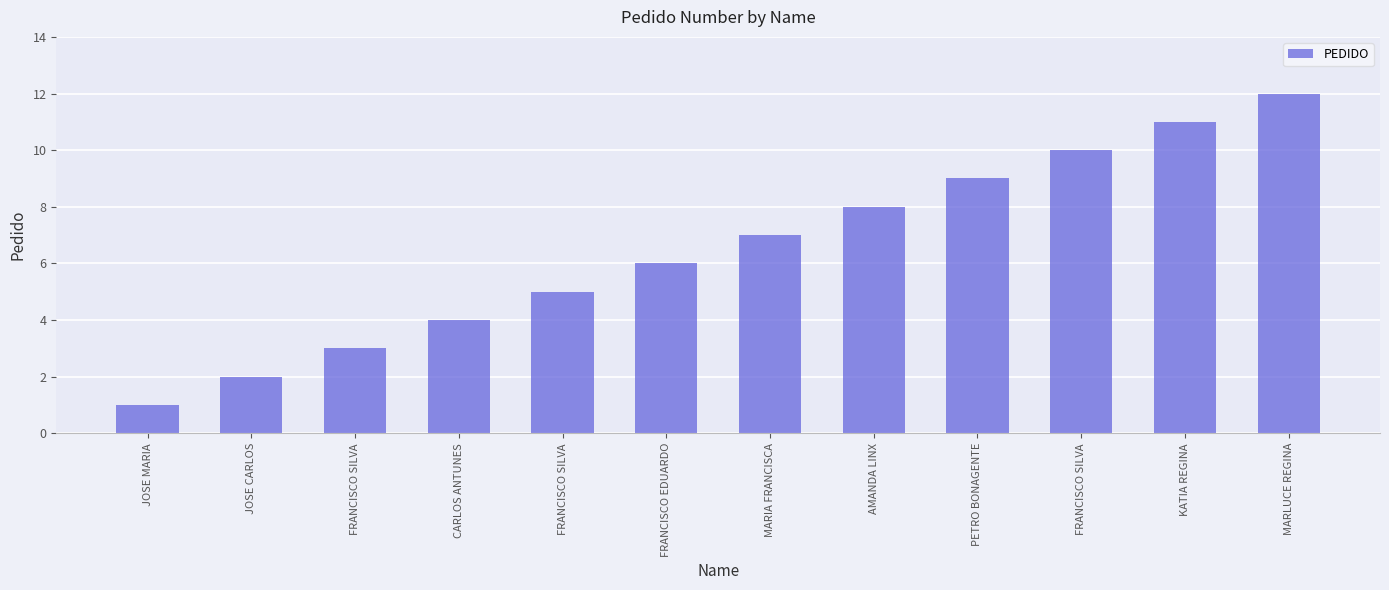

The value at FRANCISCO SILVA is 5. True or false?

False